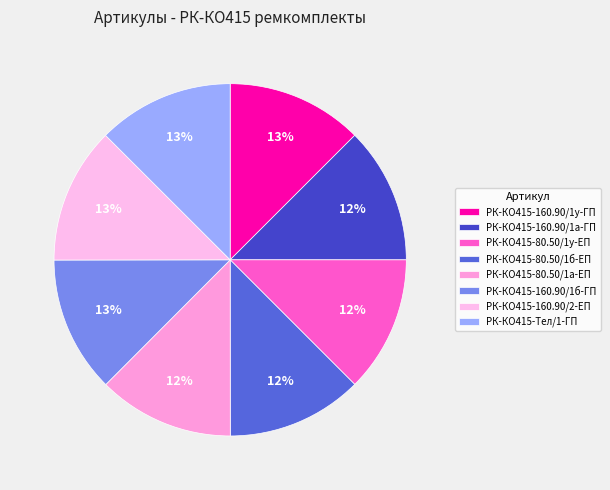

Rank the categories by value from highest to lowest.

РК-КО415-Тел/1-ГП, РК-КО415-160.90/2-ЕП, РК-КО415-160.90/1у-ГП, РК-КО415-160.90/1б-ГП, РК-КО415-160.90/1а-ГП, РК-КО415-80.50/1у-ЕП, РК-КО415-80.50/1б-ЕП, РК-КО415-80.50/1а-ЕП